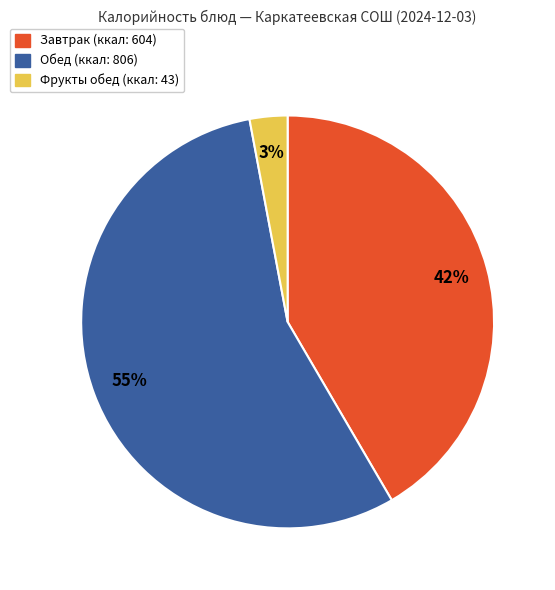

Is there any slice that represents more than half of the pie?

Yes